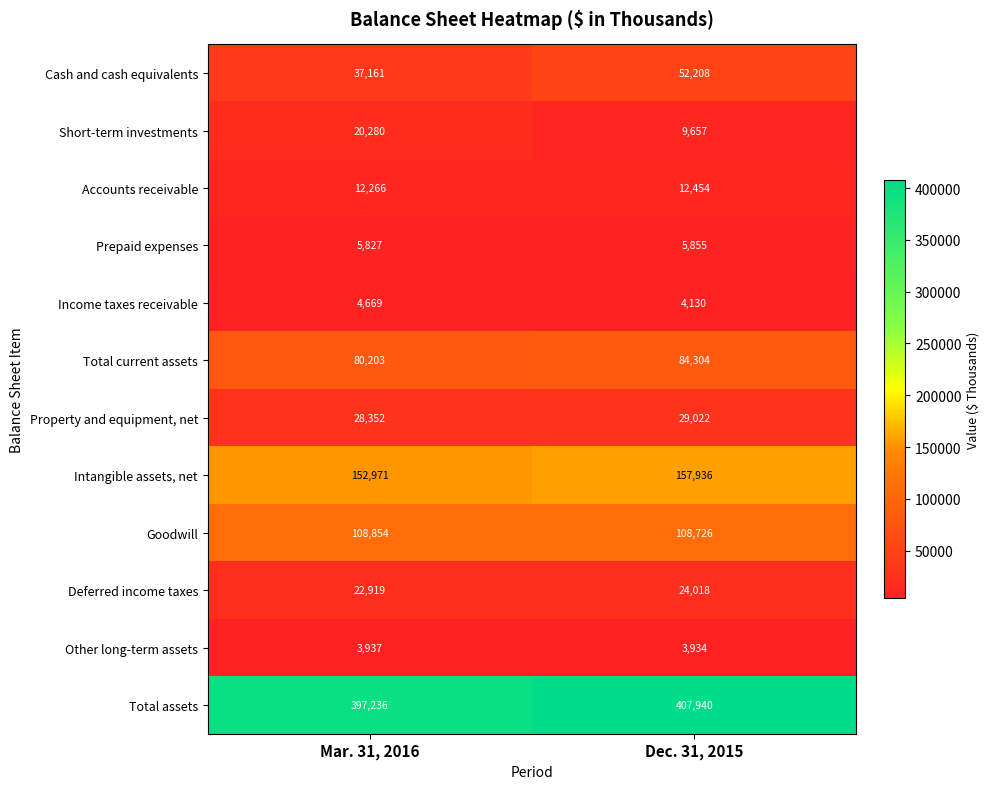

What value does the Property and equipment, net series have at Dec. 31, 2015?

29022